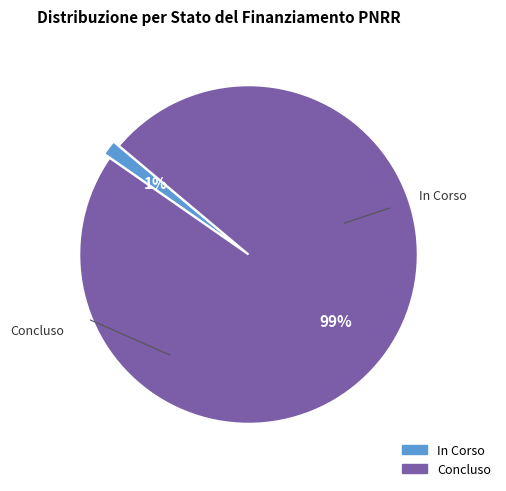

Is it true that In Corso is 1% of the pie?

True